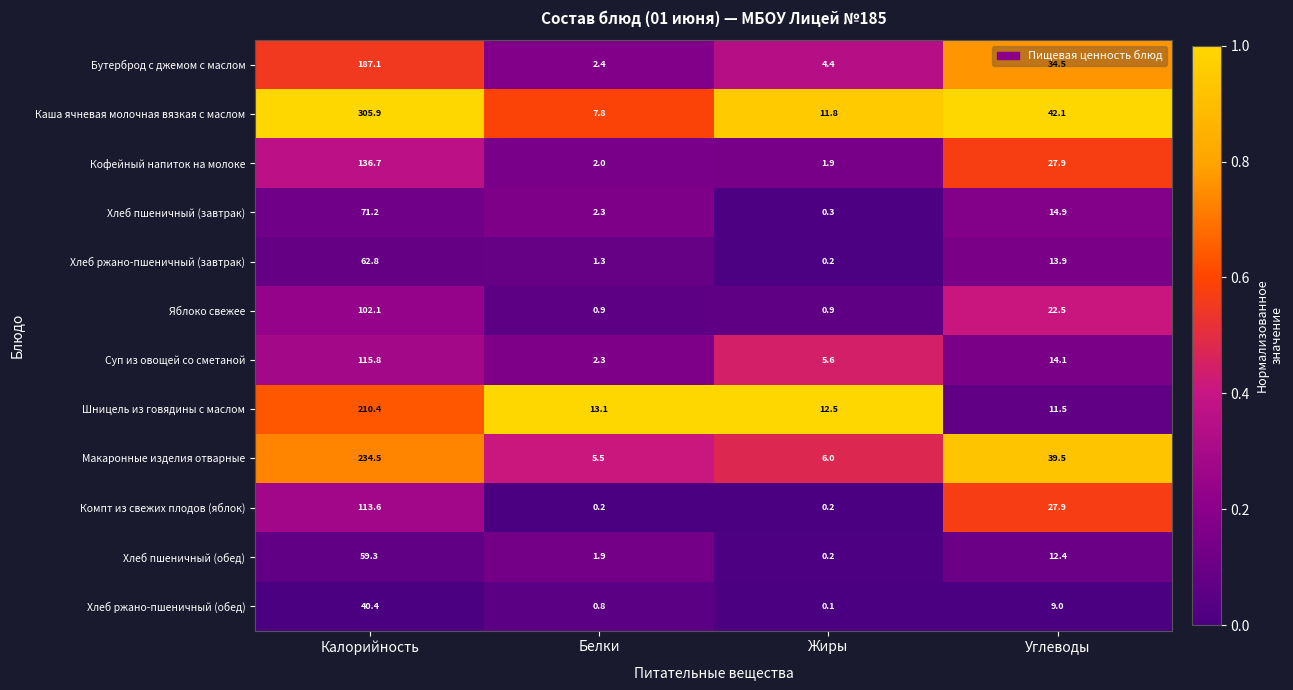

The value of Компт из свежих плодов (яблок) at Углеводы is 44.6. True or false?

False